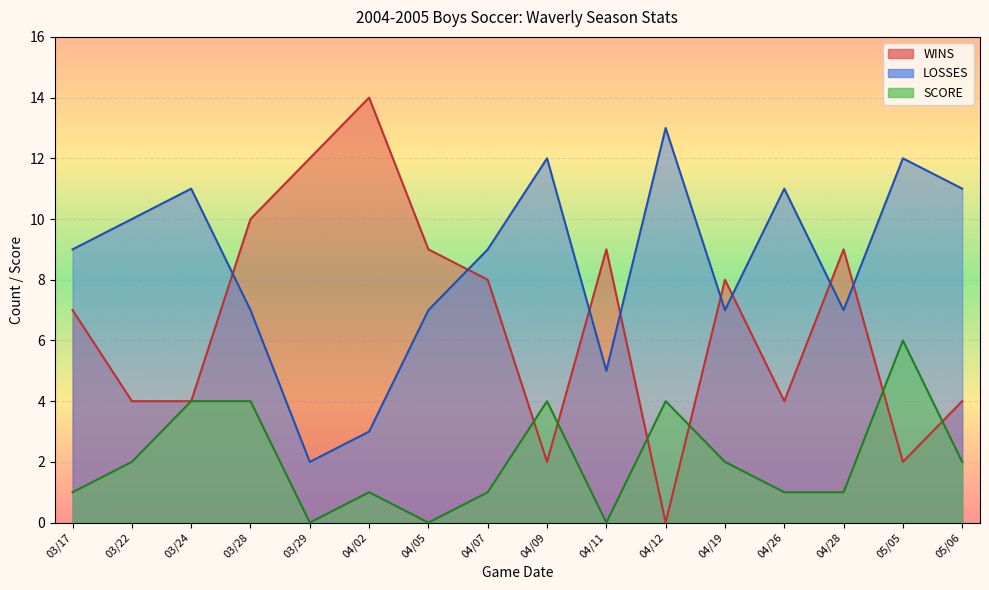

How many interior local peaks does the LOSSES series have?

5